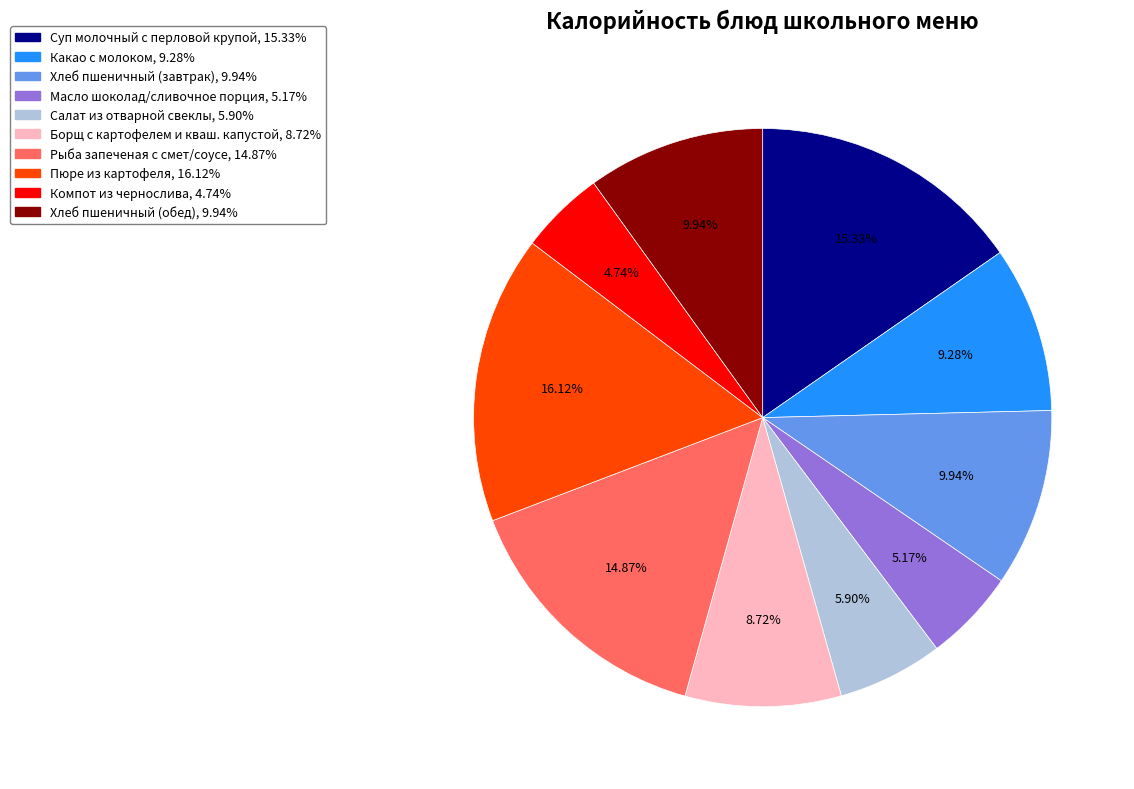

Is the sum of Пюре из картофеля and Салат из отварной свеклы greater than half?

No